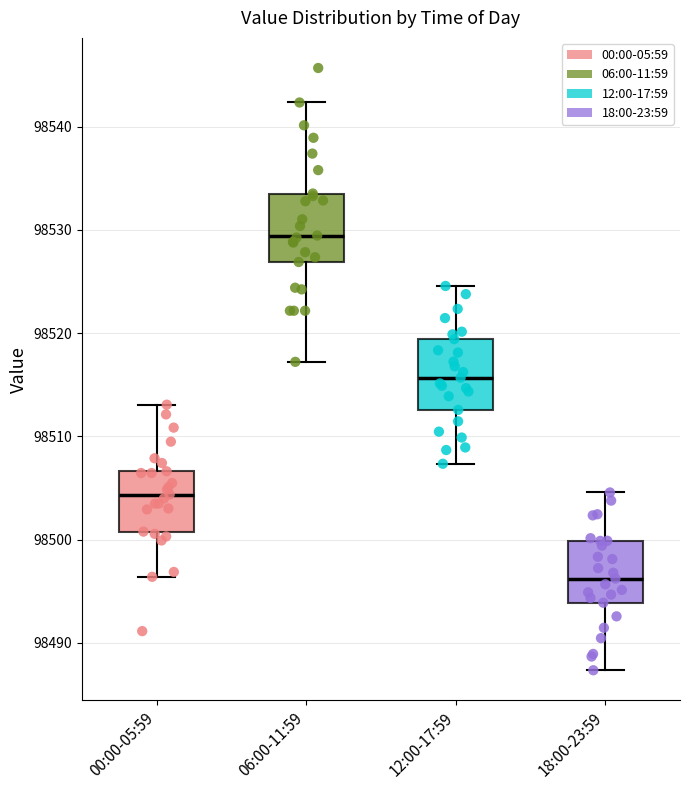

Where does the upper whisker of the box for 00:00-05:59 end on the y-axis? The values are not printed on the chart, so give them approximately, as read against the axis.

98513